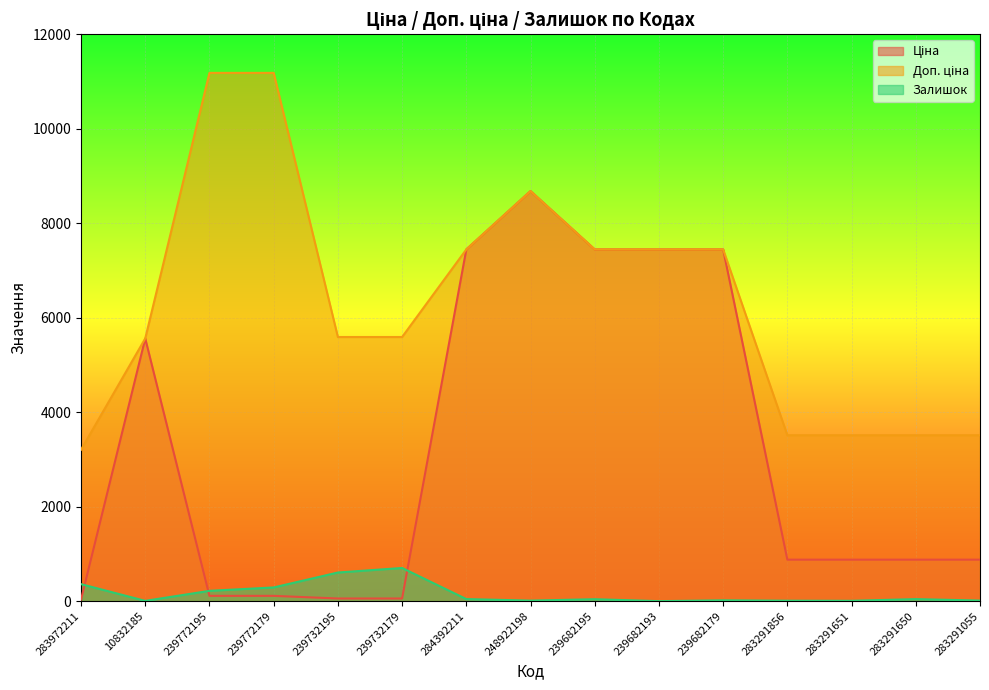

Reading right to left, list all the values displayed in this chart.

Ціна: 283291055=878.0	283291650=878.0	283291651=878.0	283291856=878.0	239682179=7444.6	239682193=7444.6	239682195=7444.6	248922198=8679.5	284392211=7444.6	239732179=55.9	239732195=55.9	239772179=111.8	239772195=111.8	10832185=5560.3	283972211=32.0
Доп. ціна: 283291055=3511.9	283291650=3511.9	283291651=3511.9	283291856=3511.9	239682179=7444.6	239682193=7444.6	239682195=7444.6	248922198=8679.5	284392211=7444.6	239732179=5591.0	239732195=5591.0	239772179=11182.0	239772195=11182.0	10832185=5560.3	283972211=3205.0
Залишок: 283291055=12.0	283291650=43.0	283291651=7.0	283291856=9.0	239682179=17.0	239682193=0.0	239682195=41.0	248922198=11.0	284392211=44.0	239732179=702.0	239732195=606.0	239772179=290.0	239772195=218.0	10832185=6.0	283972211=360.0